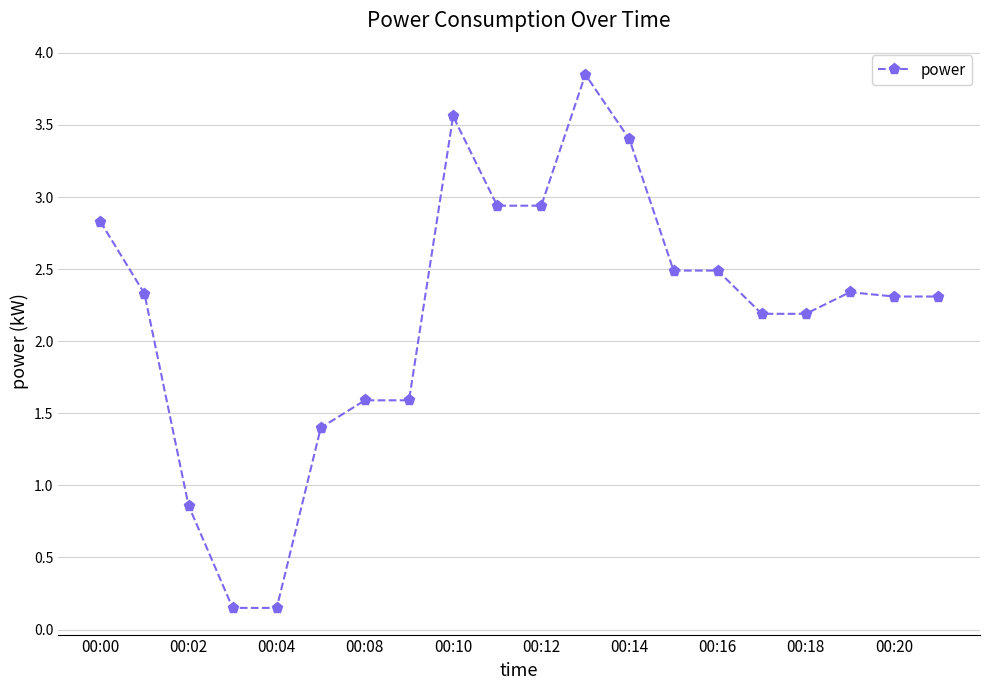

What is the value of the 11th point from the left?

2.9